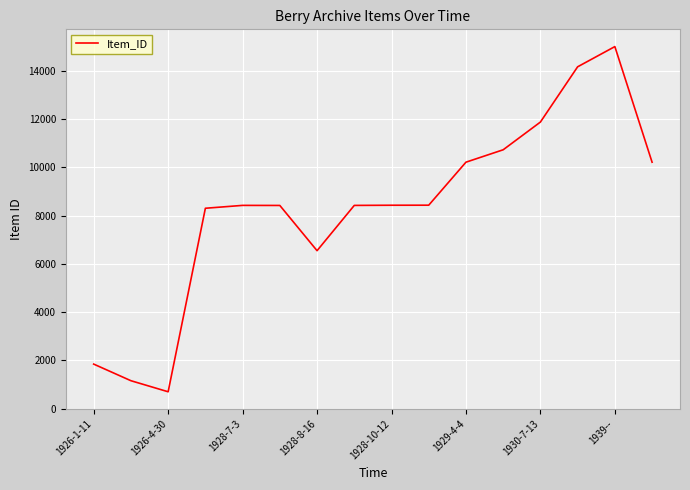

What is the maximum value shown in the chart?

14998